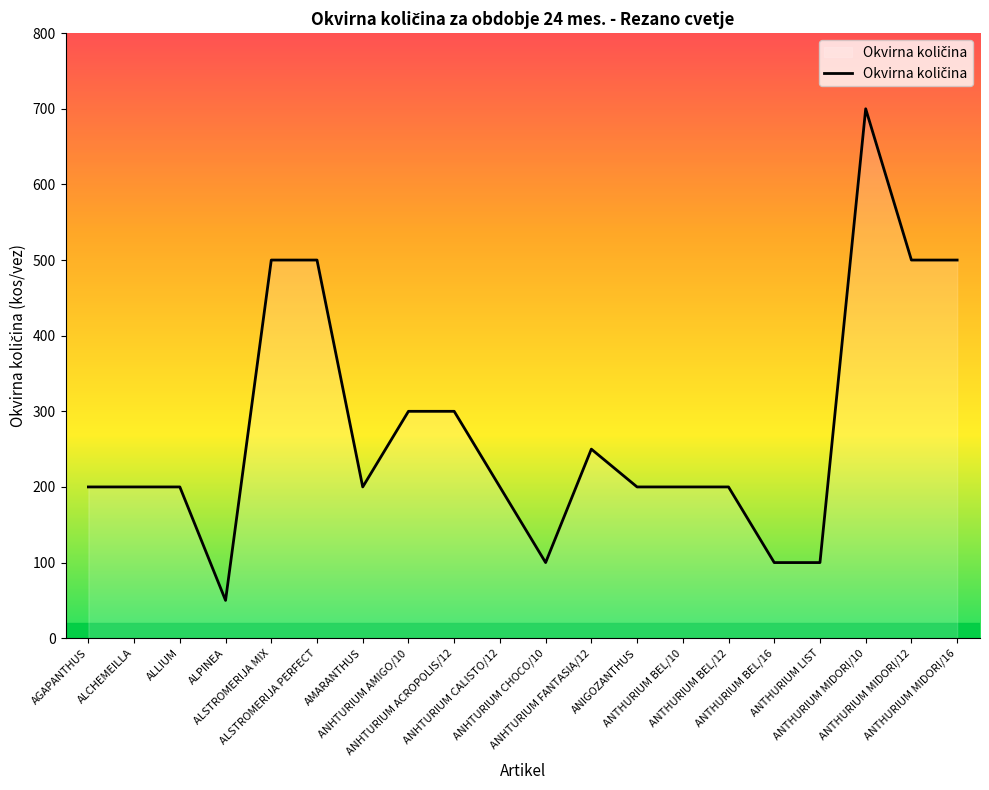

What is the smallest value displayed?

50